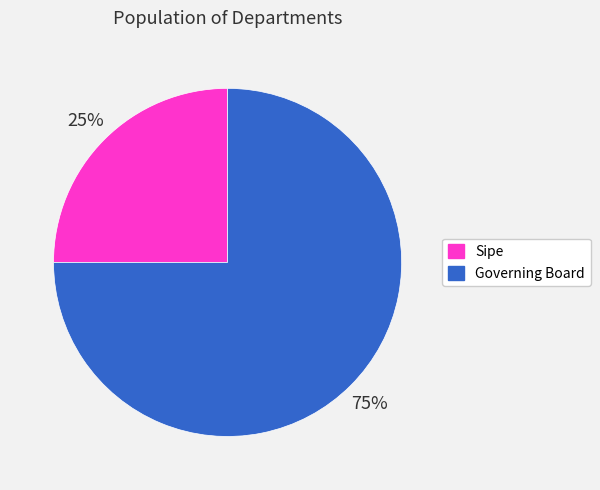

How many slices are in this pie chart?

2